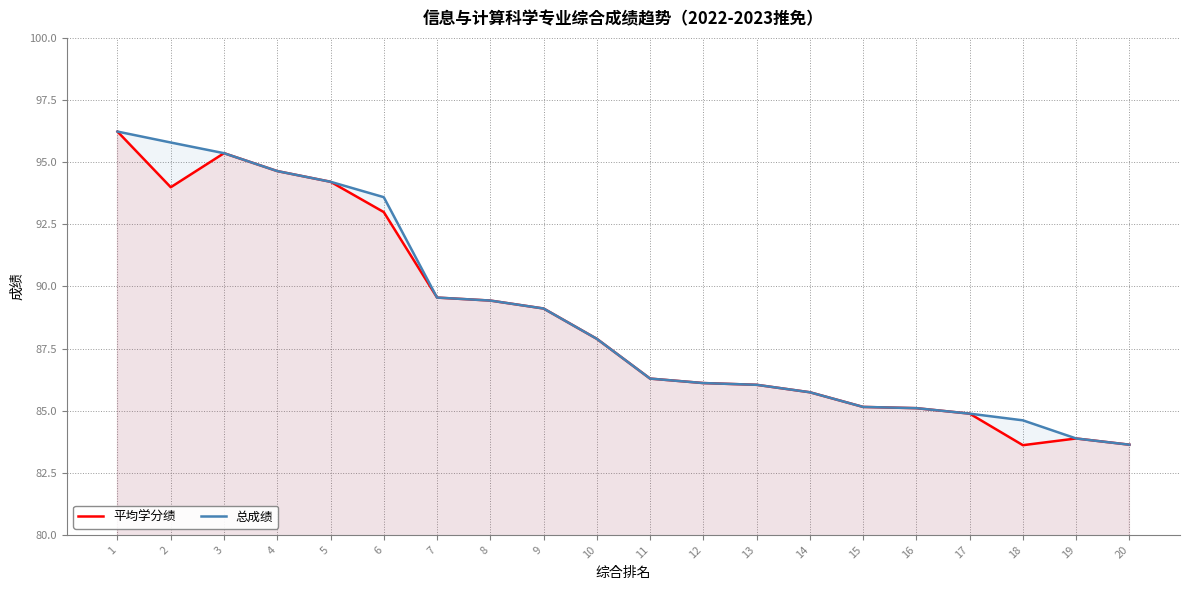

How many data points in 平均学分绩 are above 87?

10